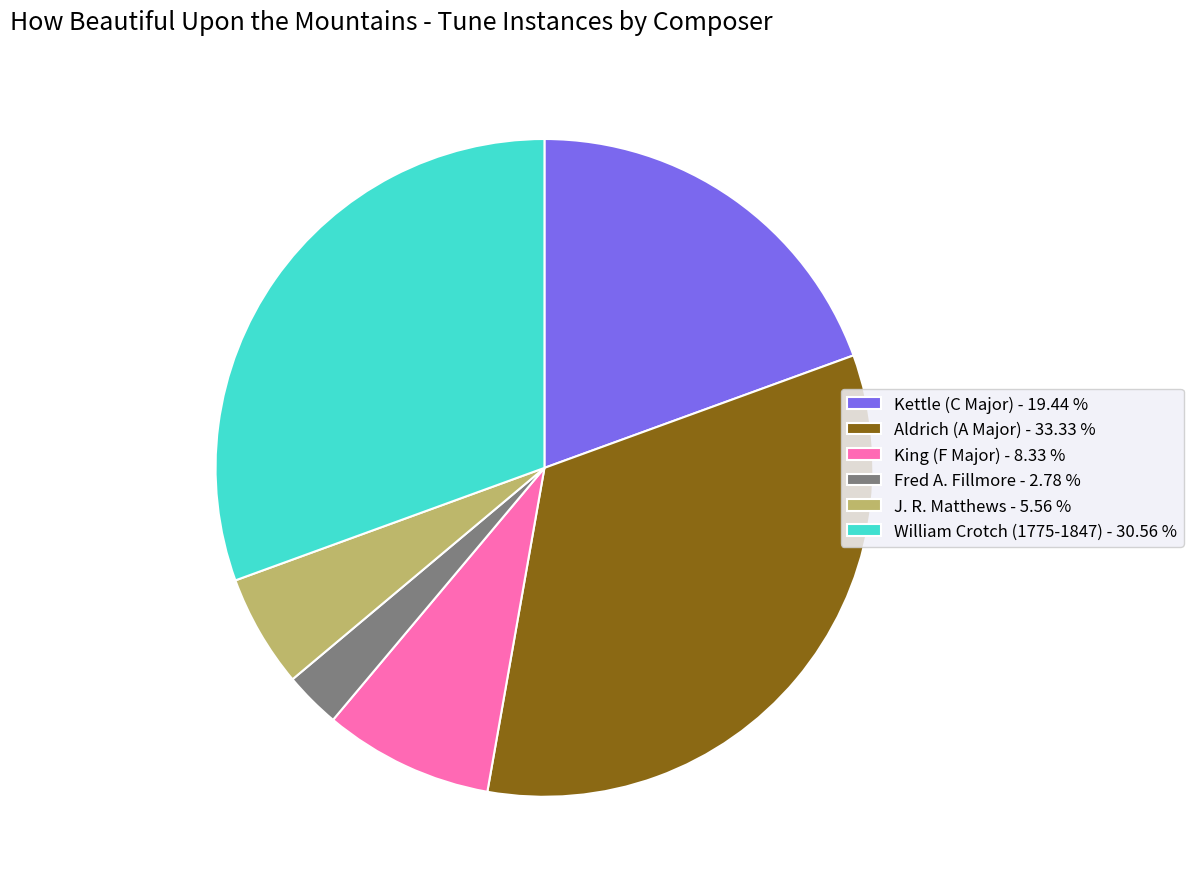

Approximately how many times larger is the value at J. R. Matthews - 5.56 % compared to King (F Major) - 8.33 %?

0.7